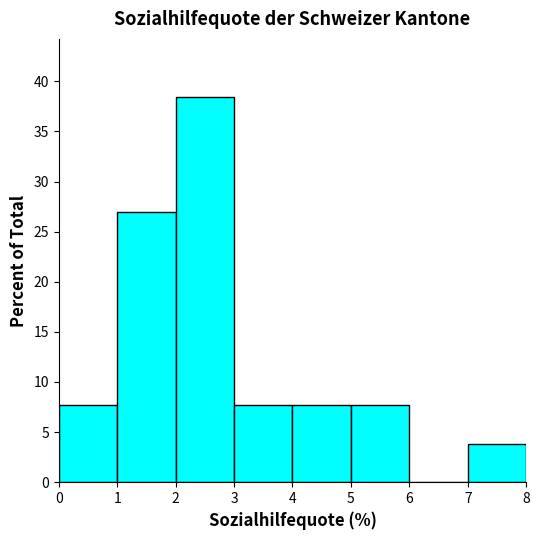

Reading left to right, list every bar in this chart as the range it spans on the x-axis followed by its height. The values are not printed on the chart, so give them approximately, as read against the axis.

0 to 1: 7.5
1 to 2: 27.0
2 to 3: 38.5
3 to 4: 7.5
4 to 5: 7.5
5 to 6: 7.5
6 to 7: 0
7 to 8: 4.0